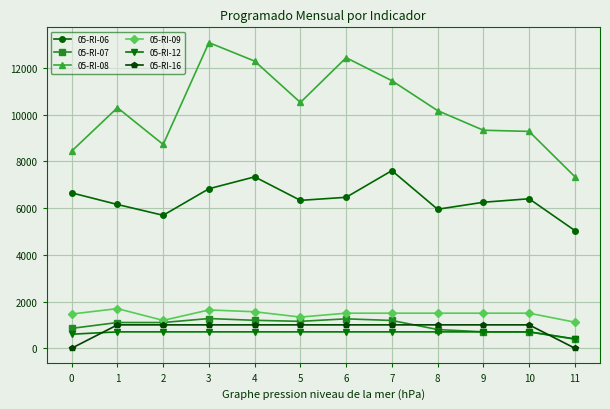

Is it true that 05-RI-16 equals 1000 at 3?

True